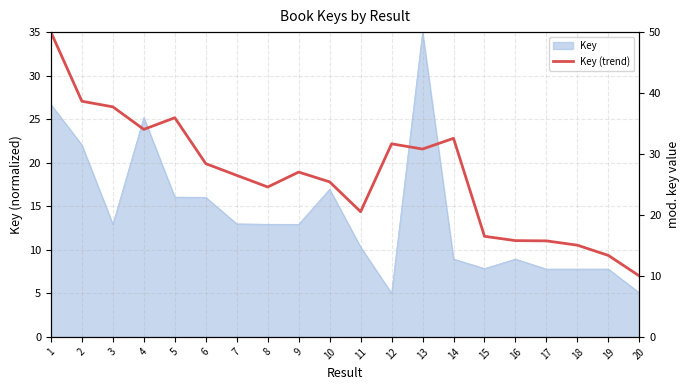

Count the number of values greater than 27.

10